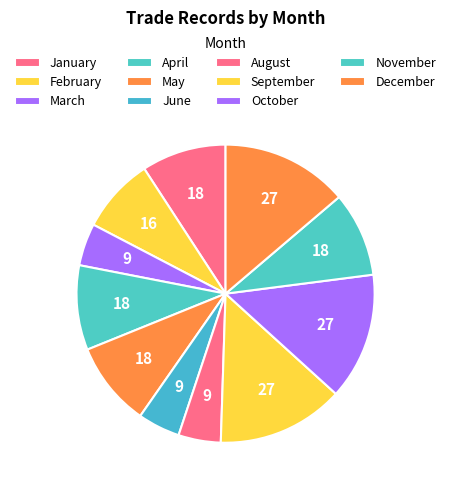

What is the ratio of the value at September to the value at December?

0.8